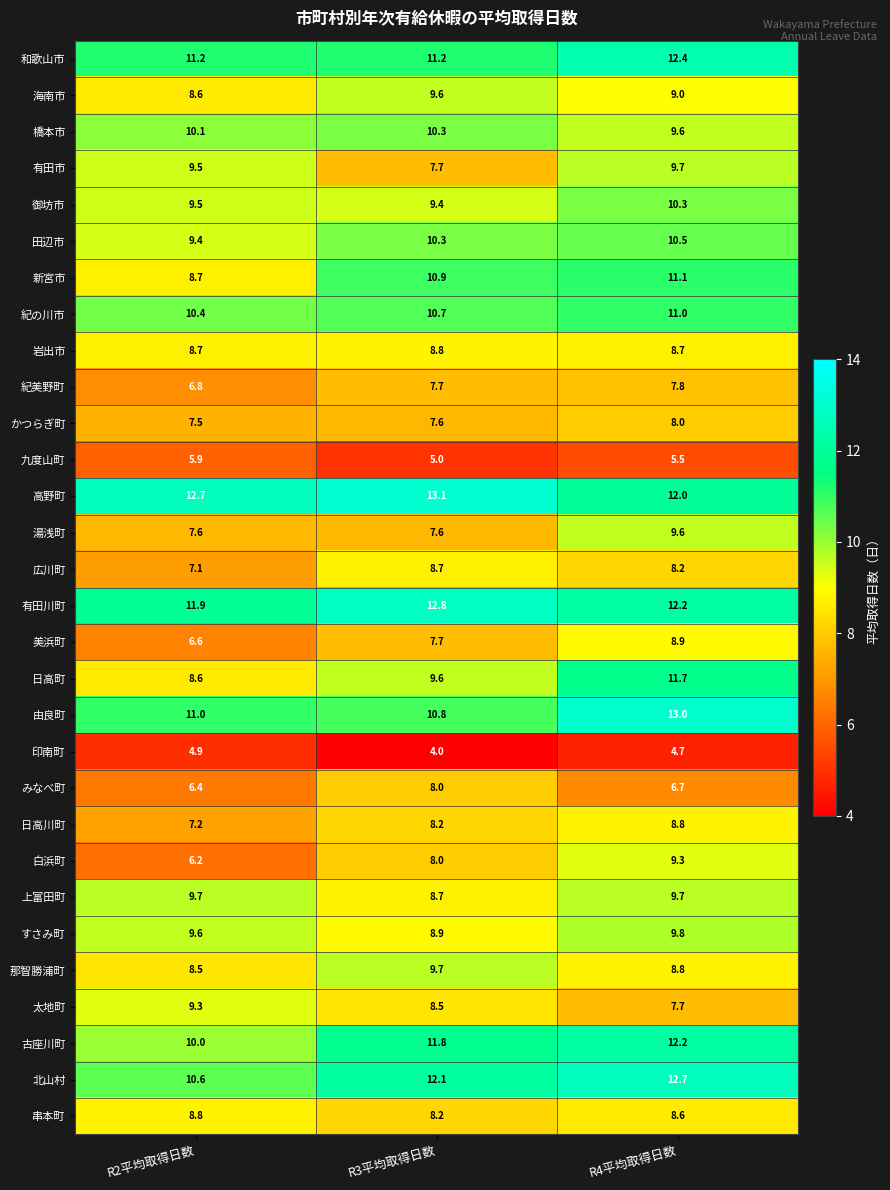

What value does the 広川町 series have at R3平均取得日数?

8.7